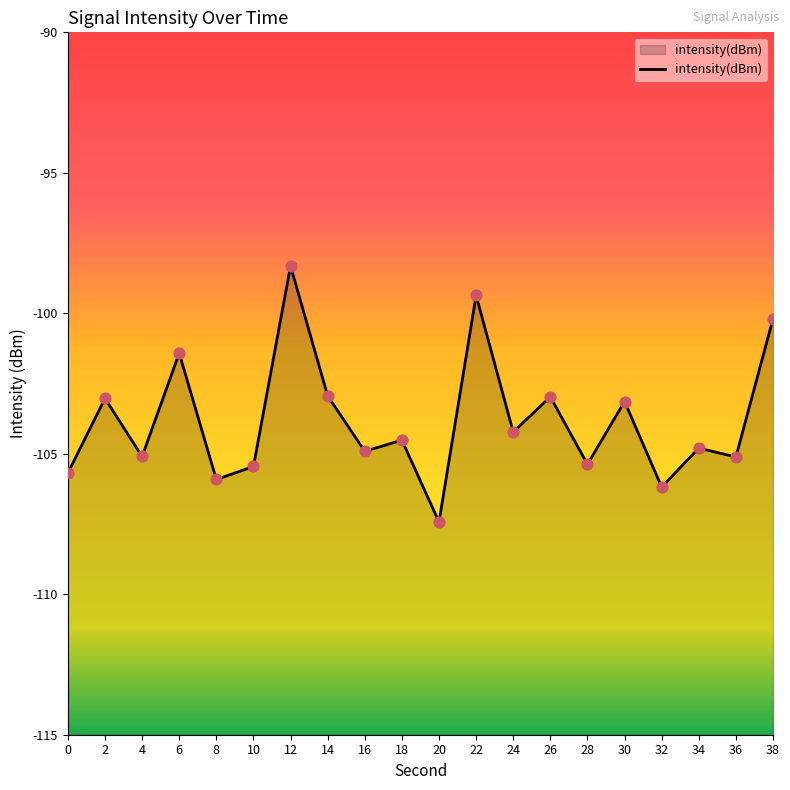

What is the change in value from 4 to 32?

-1.1